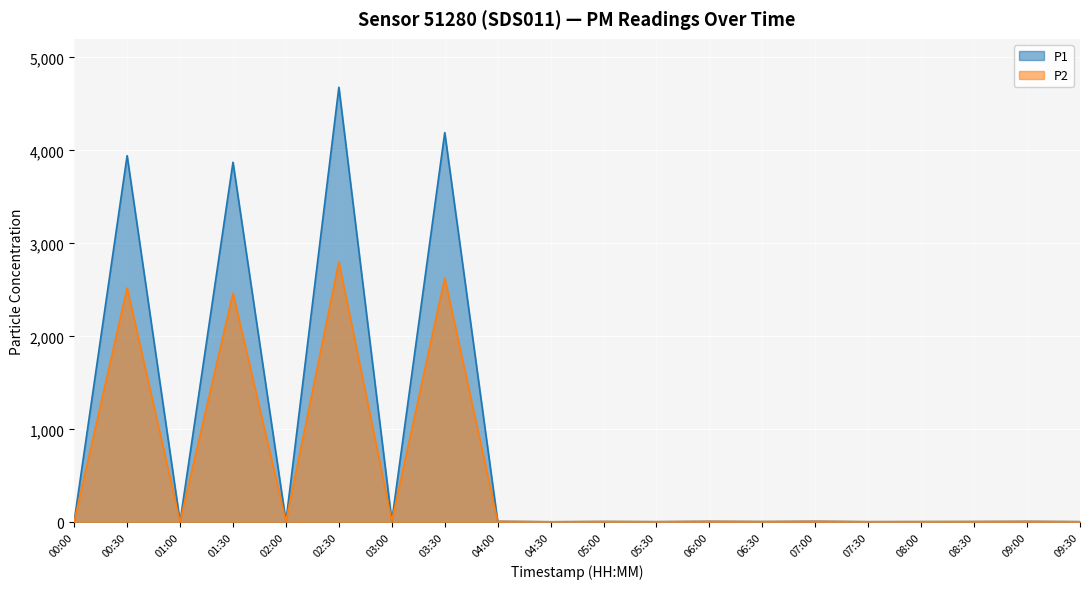

Rank the series by their maximum value, from highest to lowest.

P1, P2